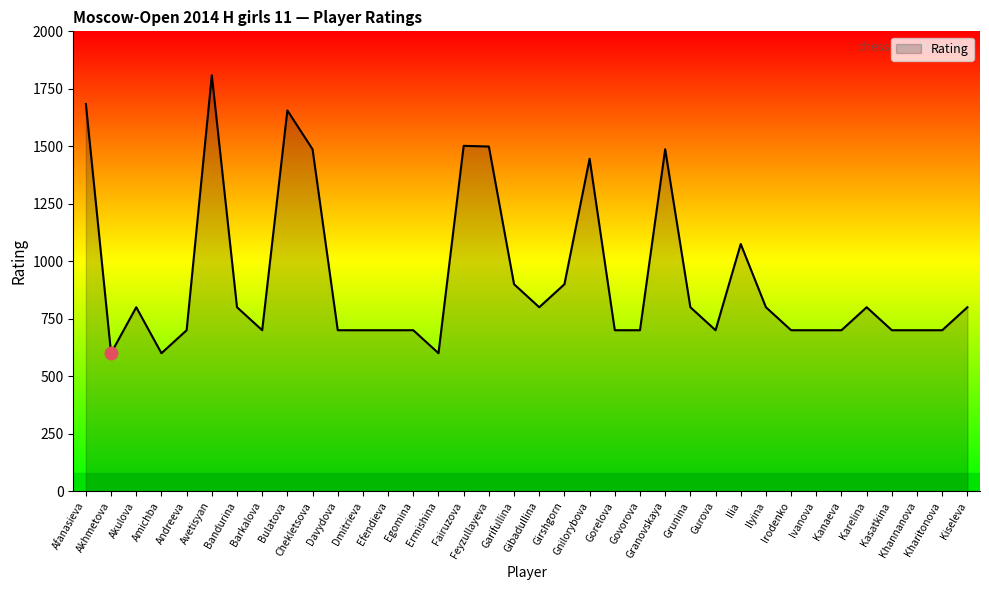

Is it true that the value at Kharitonova is 700?

True